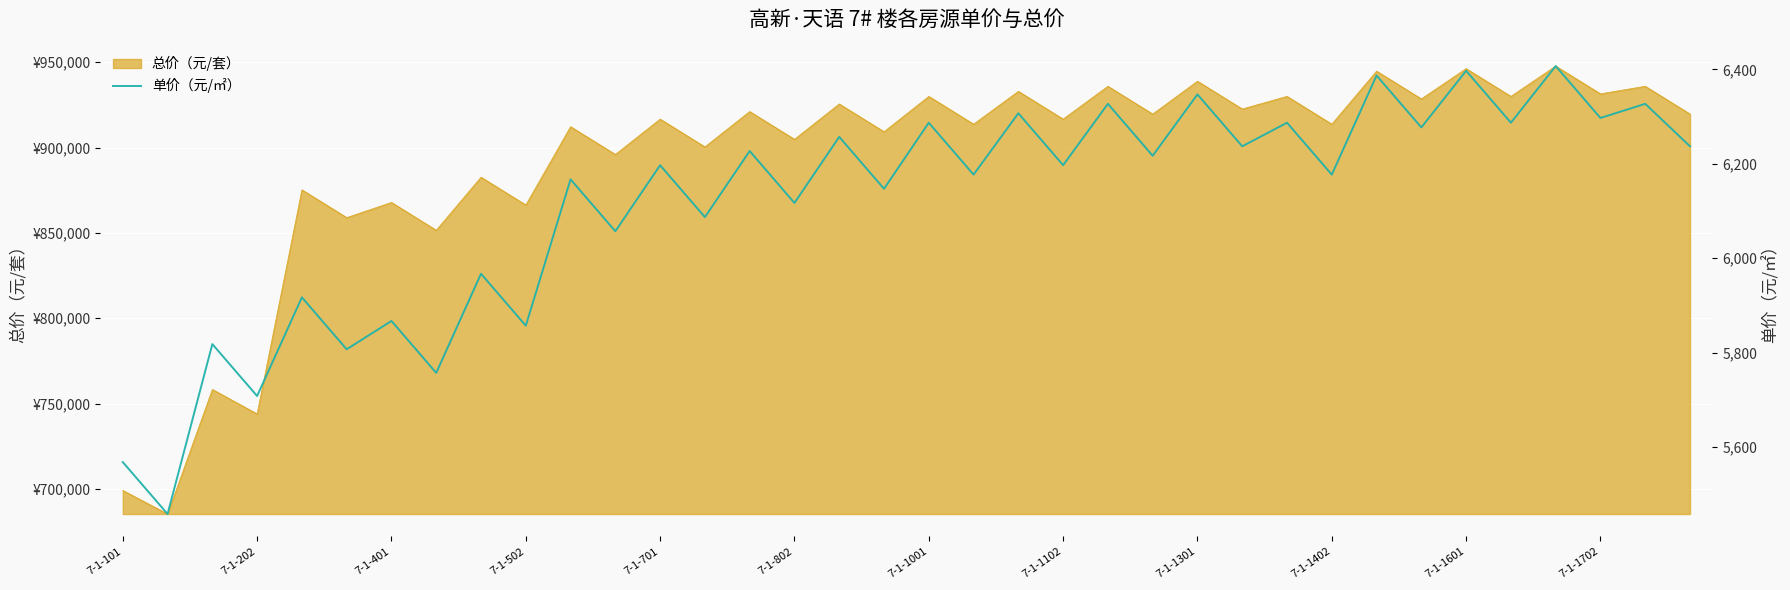

What is the minimum value shown in the chart?

5458